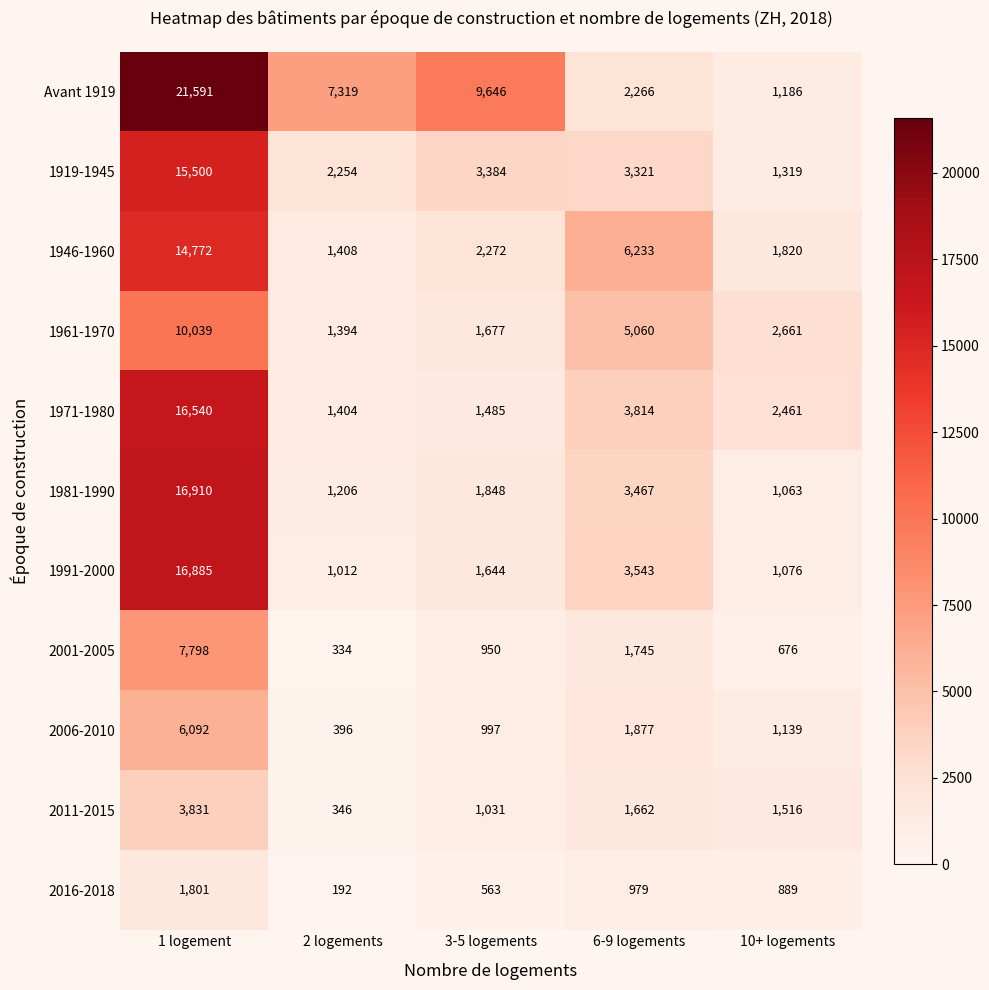

At which category is the sum across all series the highest?

1 logement